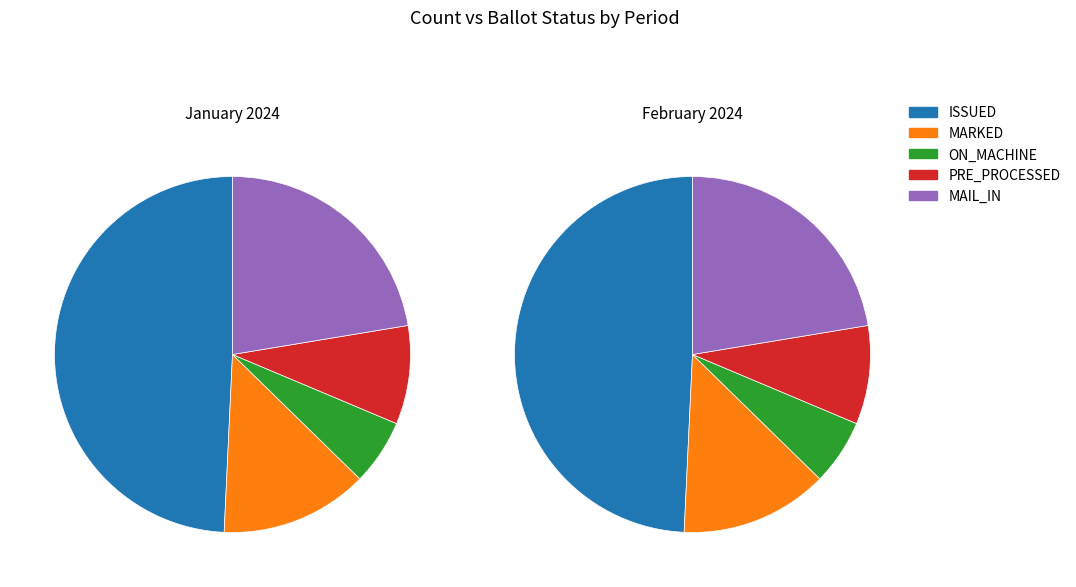

True or false: NOT_ISSUED accounts for 0% of the total.

True